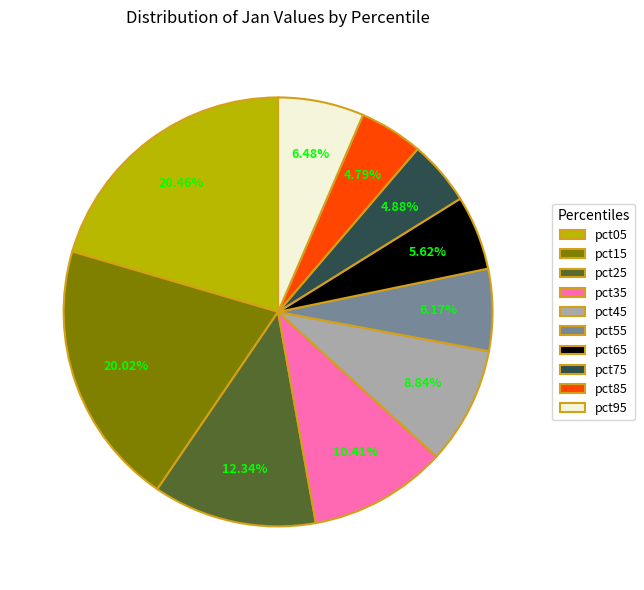

To the nearest percent, what portion does pct45 represent?

9%